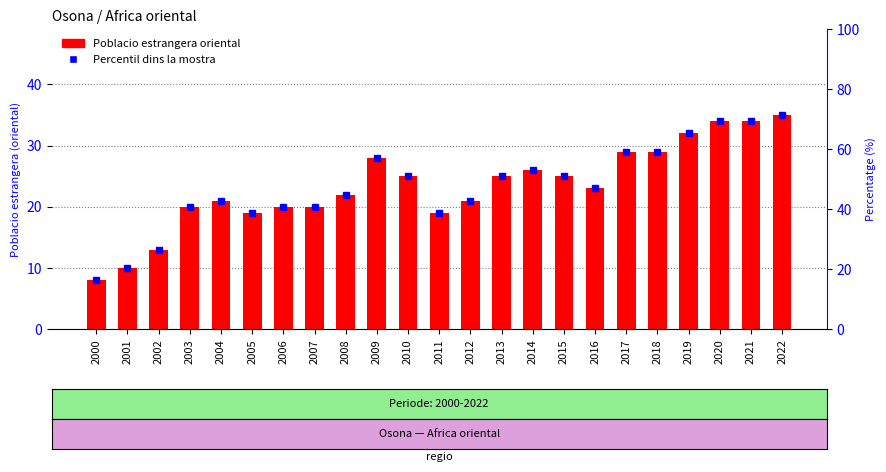

What is the value of the 16th bar from the left?

25